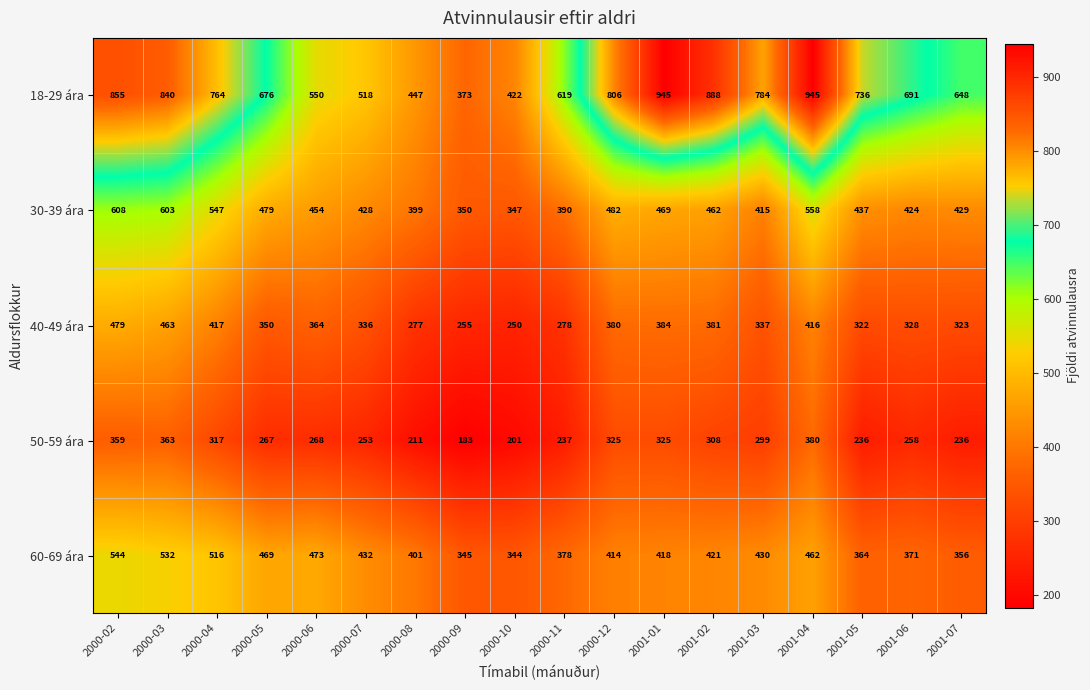

Which series changed the most between 2000-10 and 2001-04?

18-29 ára